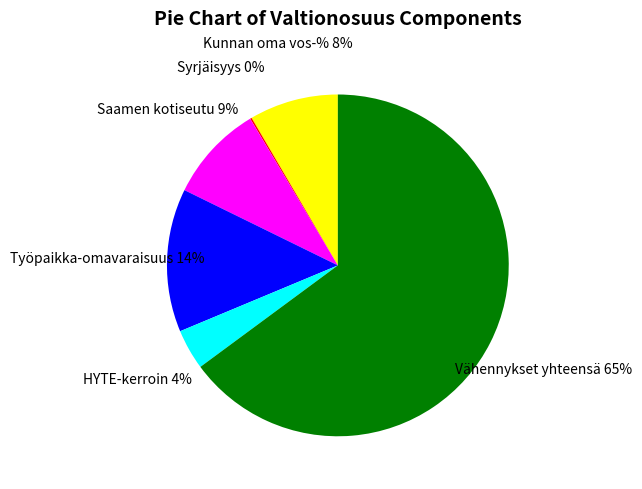

The Kunnan oma vos-% slice represents 21% of the pie. True or false?

False